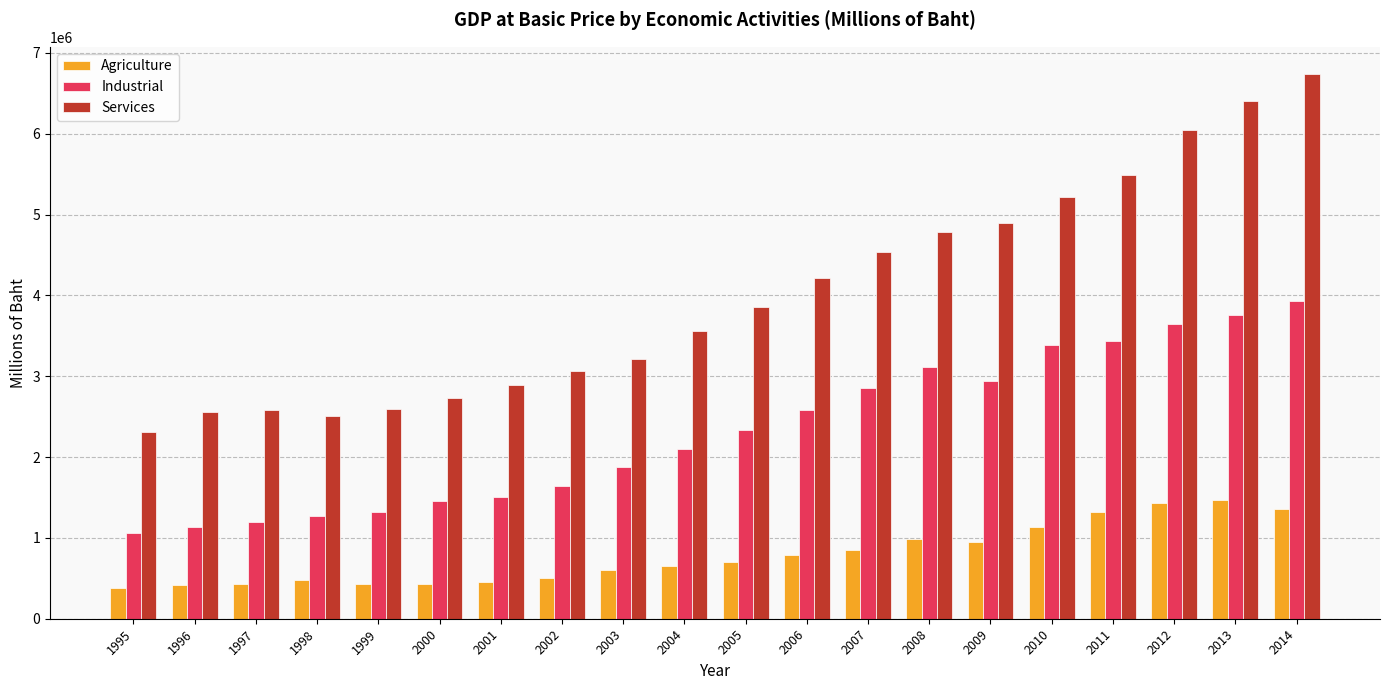

What is the total value across all series at 2002?

5211949